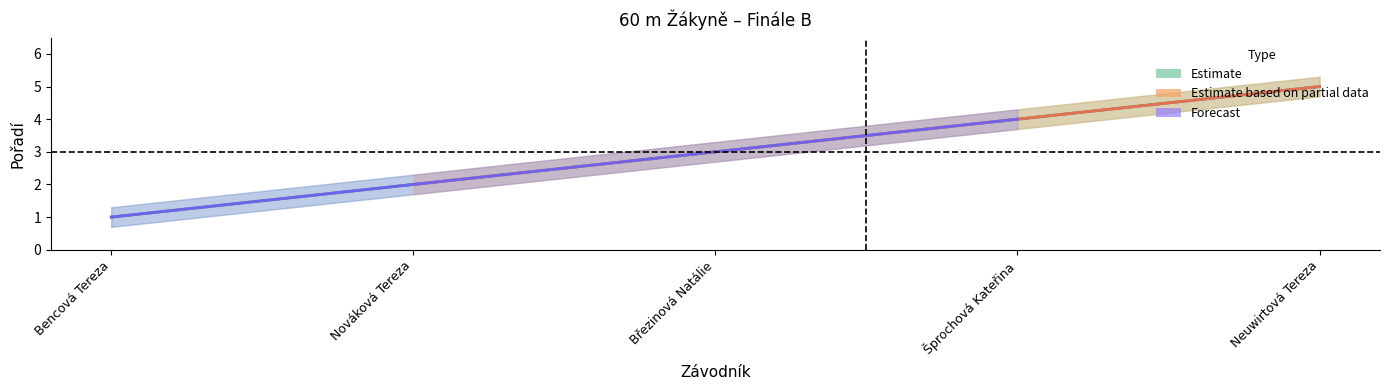

What is the label of the 1st point from the right?

Neuwirtová Tereza